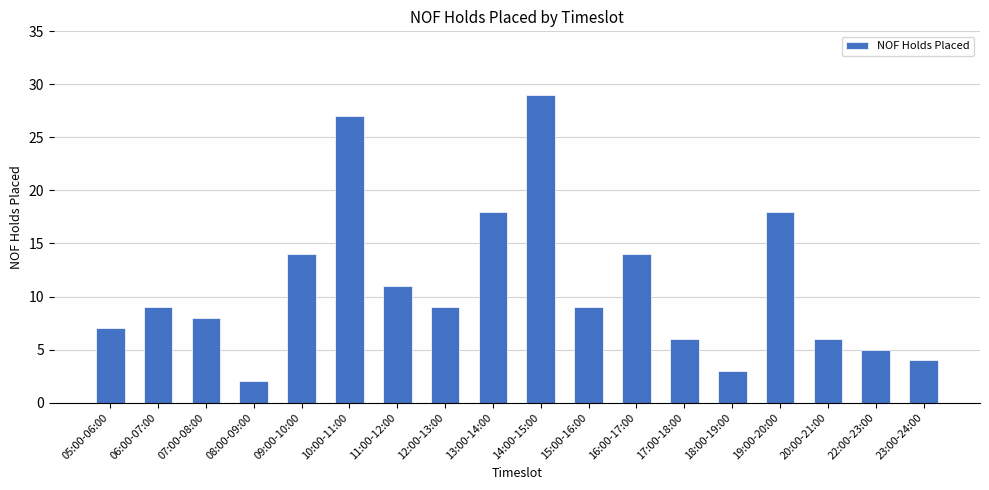

What is the average value?

11